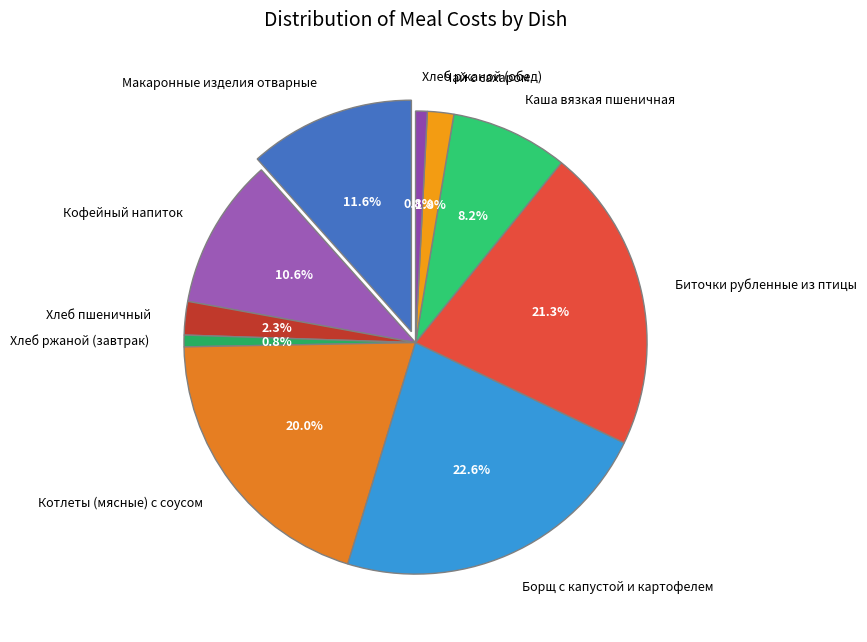

Is it true that Макаронные изделия отварные is 12% of the pie?

True